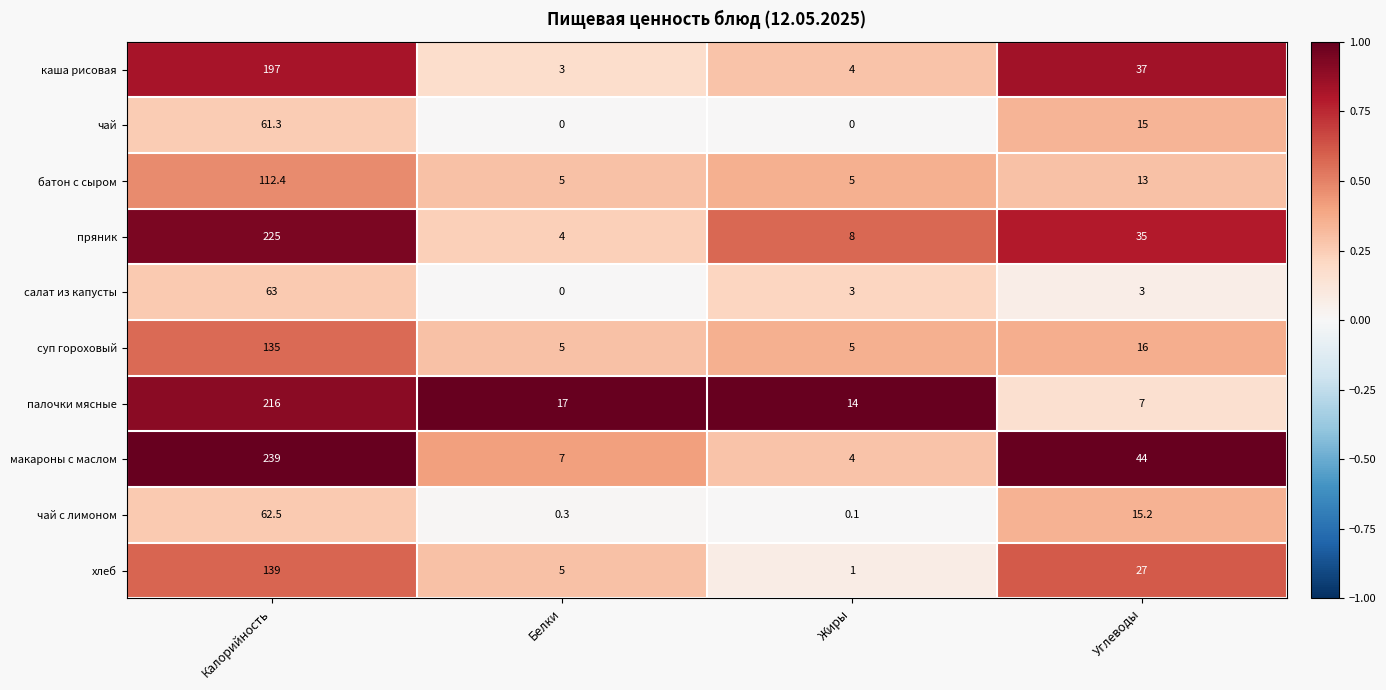

At which label does палочки мясные first exceed 17?

Калорийность